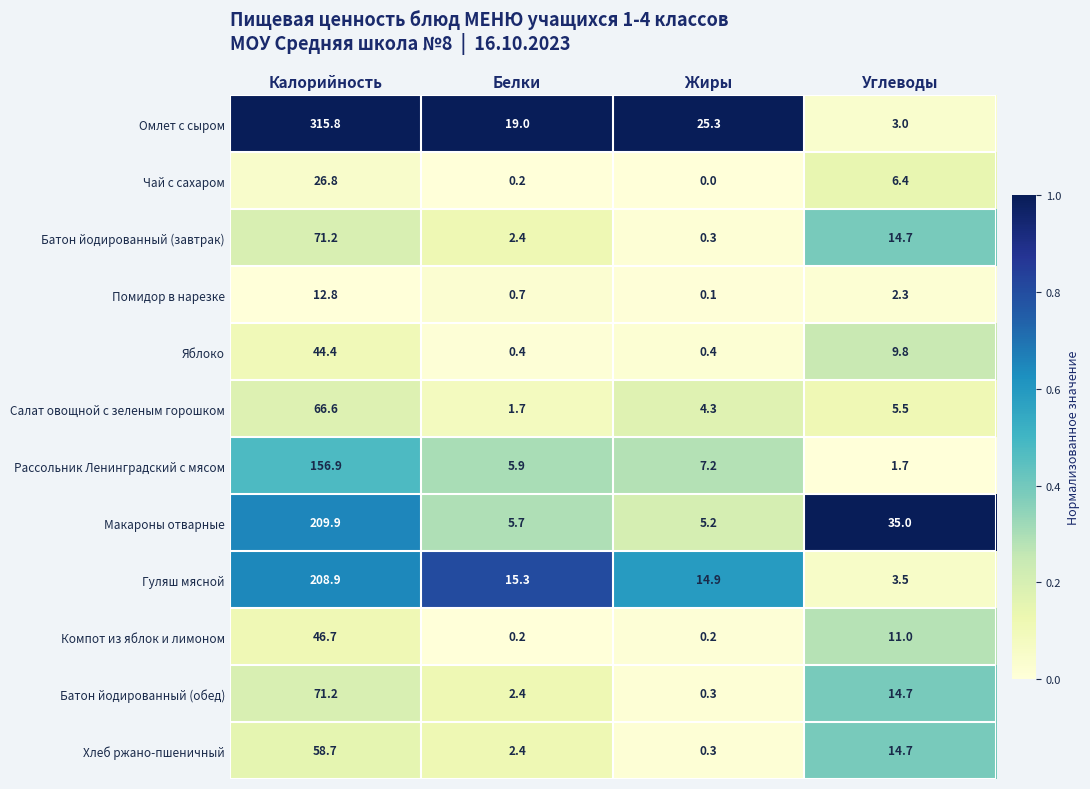

Which series has the widest spread of values?

Омлет с сыром